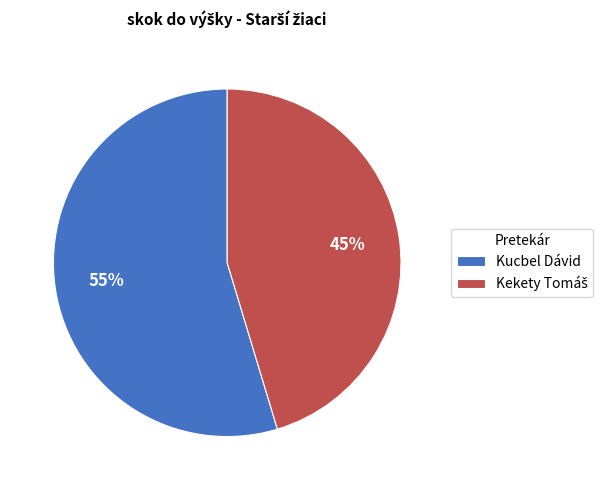

To the nearest percent, what is the average slice percentage?

50%